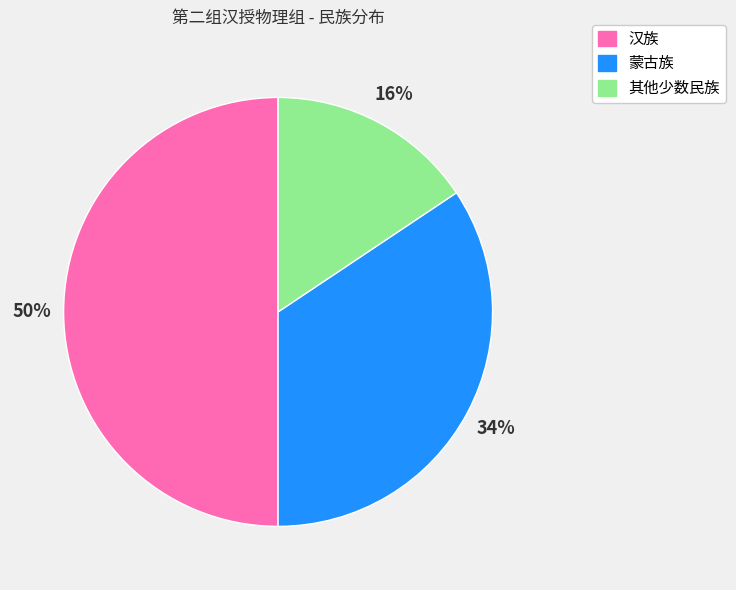

Rank the categories by value from lowest to highest.

其他少数民族, 蒙古族, 汉族